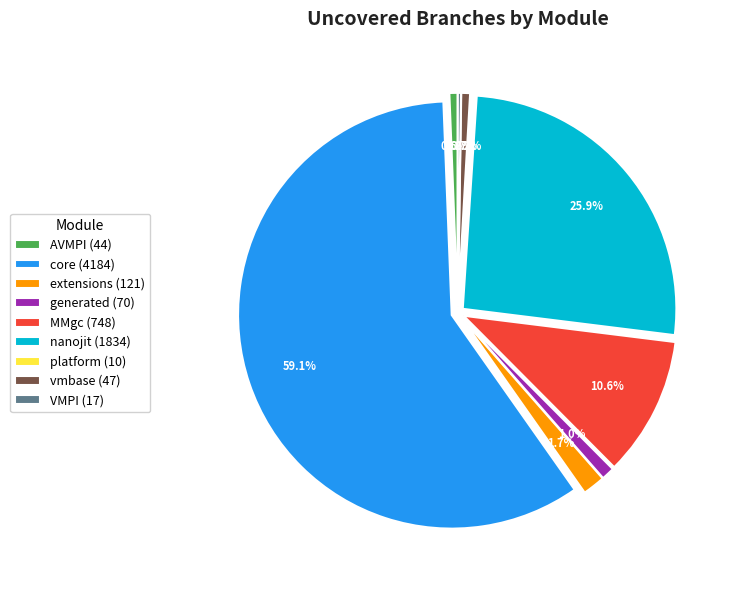

Combined, what portion of the pie is extensions (121) and generated (70)?

2.7%